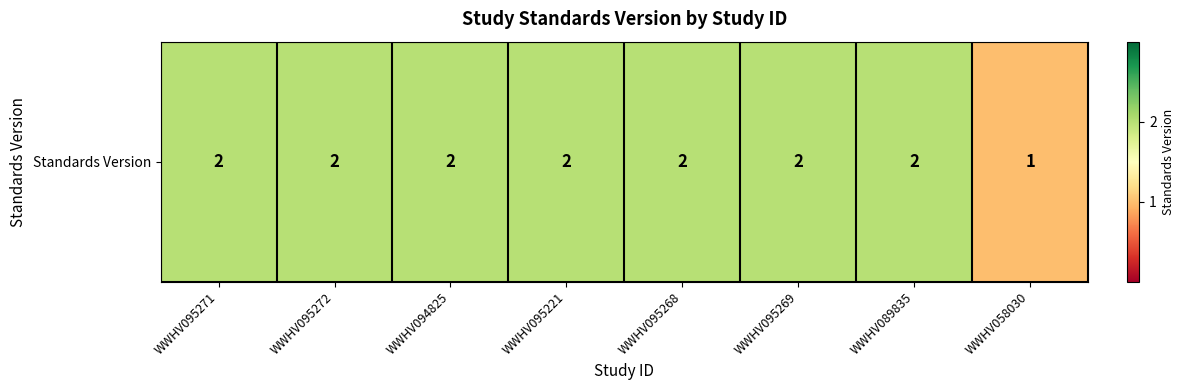

Reading right to left, transcribe all the data shown in this chart.

WWHV058030=1	WWHV089835=2	WWHV095269=2	WWHV095268=2	WWHV095221=2	WWHV094825=2	WWHV095272=2	WWHV095271=2